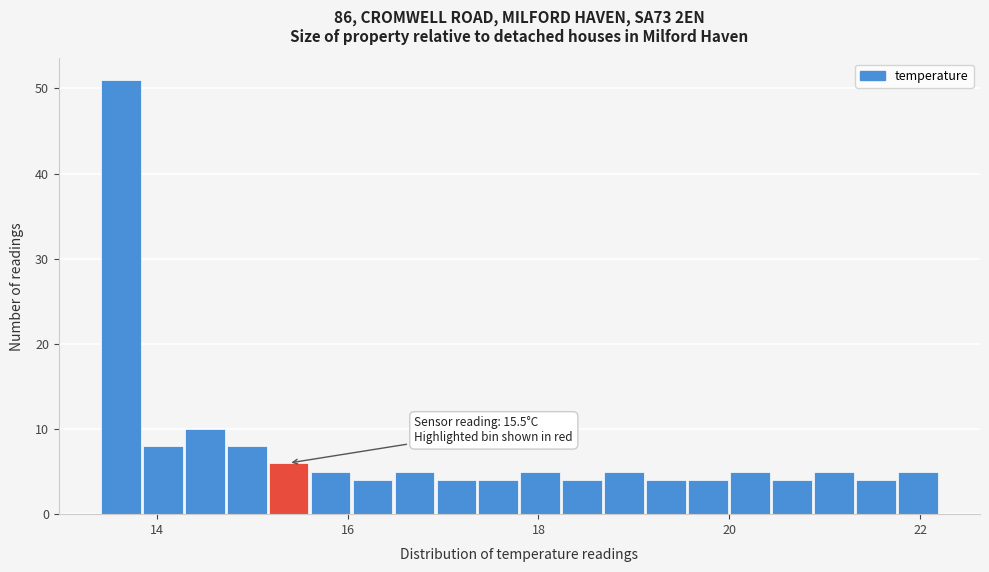

Around what value on the x-axis is the tallest bar? Give the approximate position of its centre, as read against the axis.

13.6